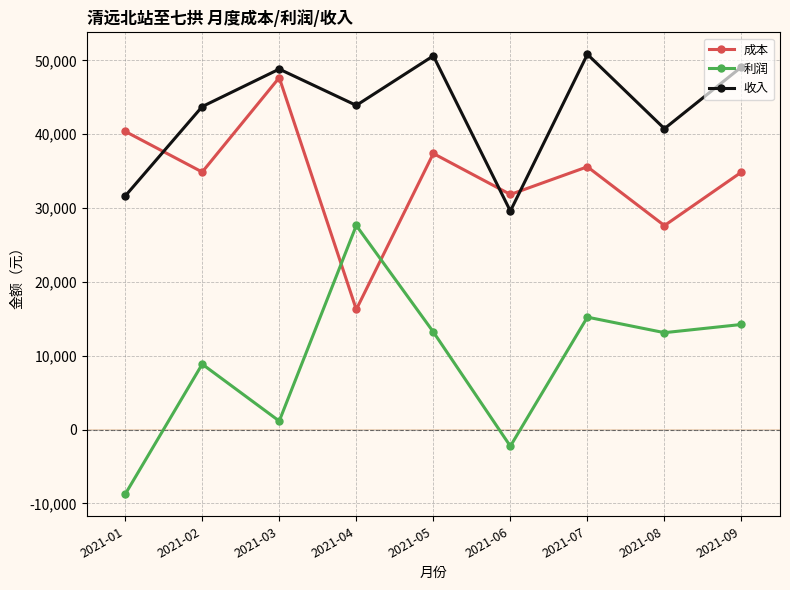

What is the average value of the 利润 series?

9163.5